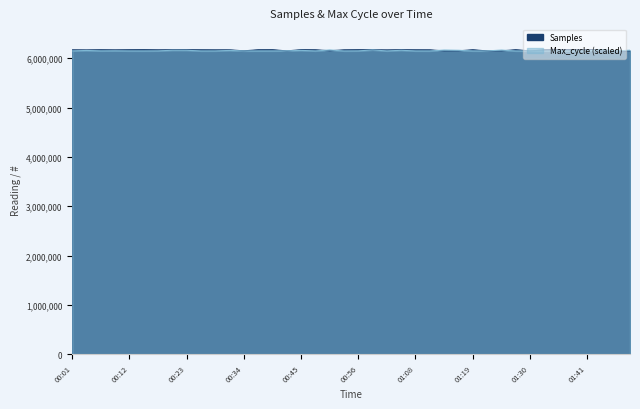

At which category does the chart reach its peak across all series?

00:15